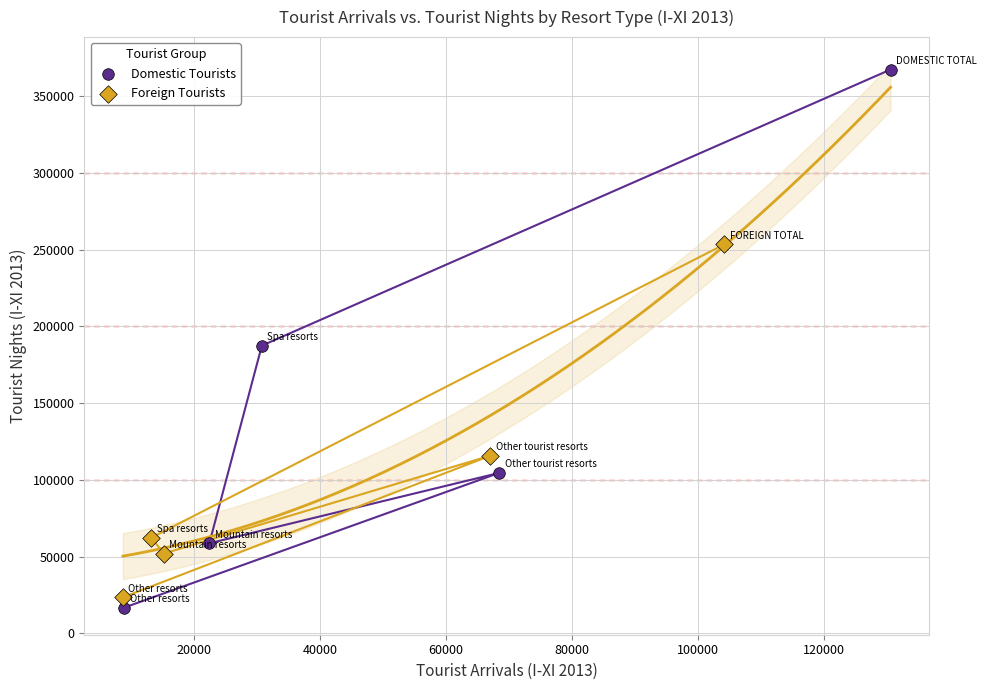

Which series has the largest Y range (max minus min)?

Domestic Tourists